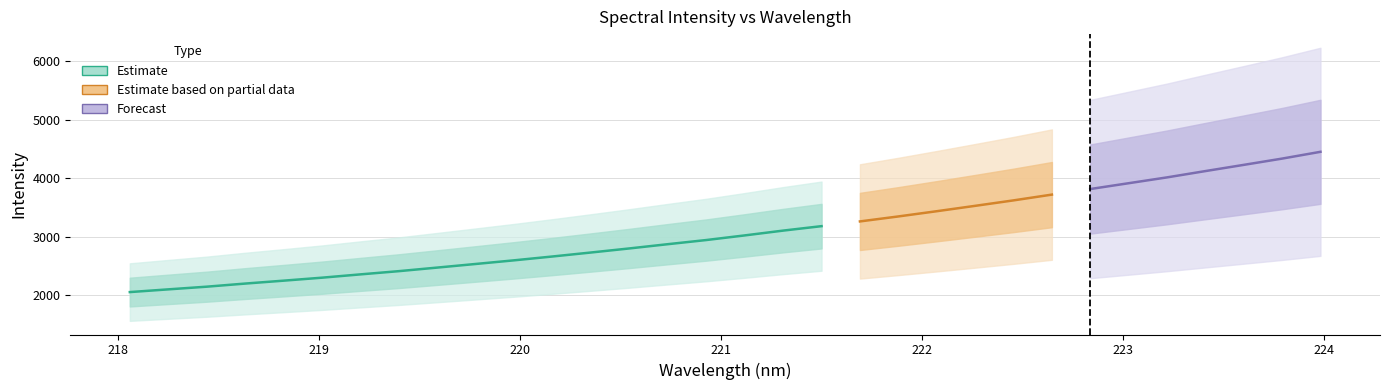

What is the sum of all y values?

98519.6